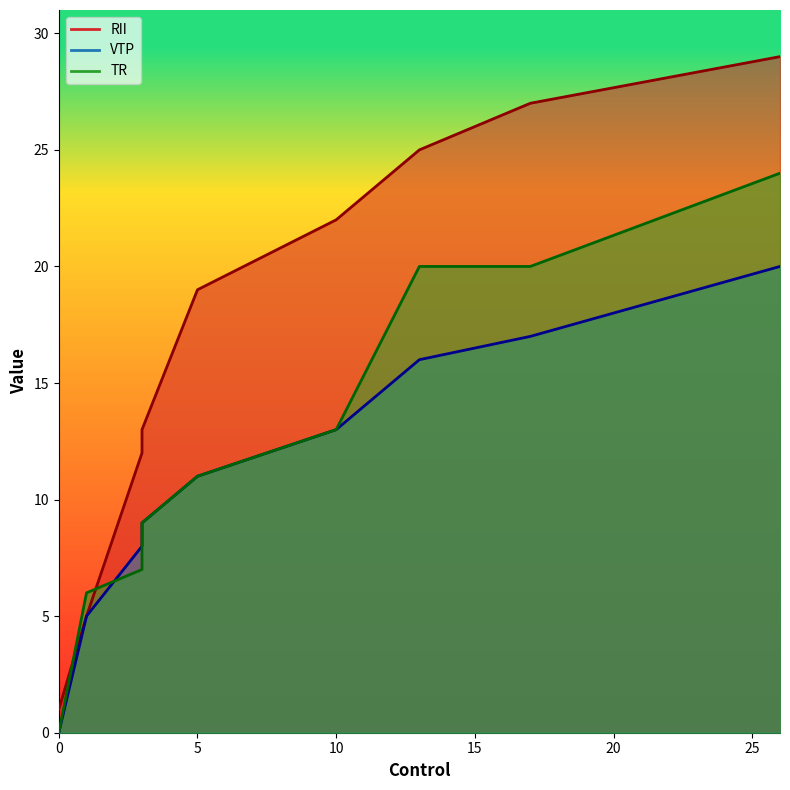

True or false: TR has a value of 6 at 1.

True